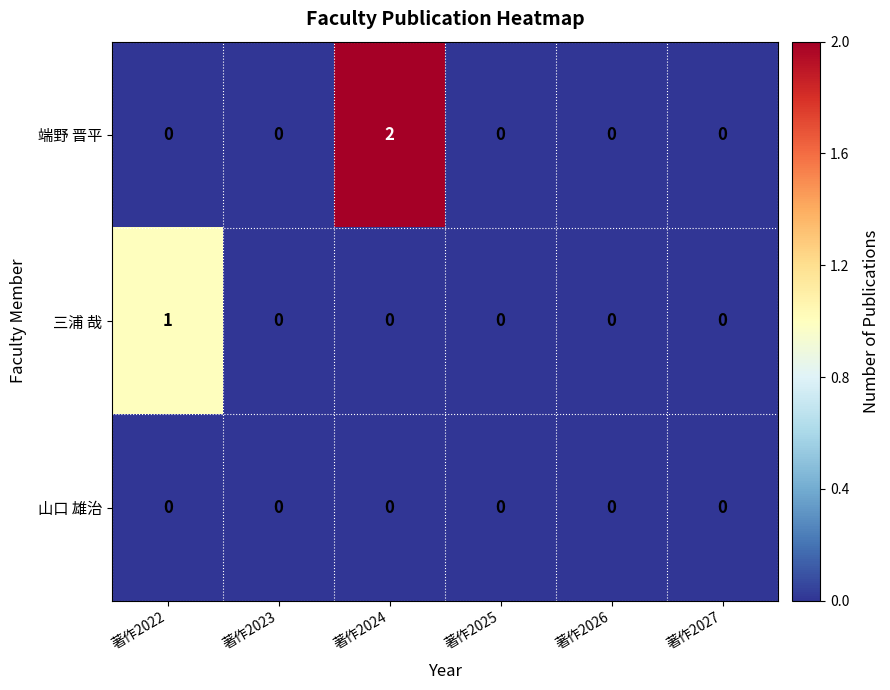

Between 著作2024 and 著作2026, which series saw the biggest shift?

端野 晋平